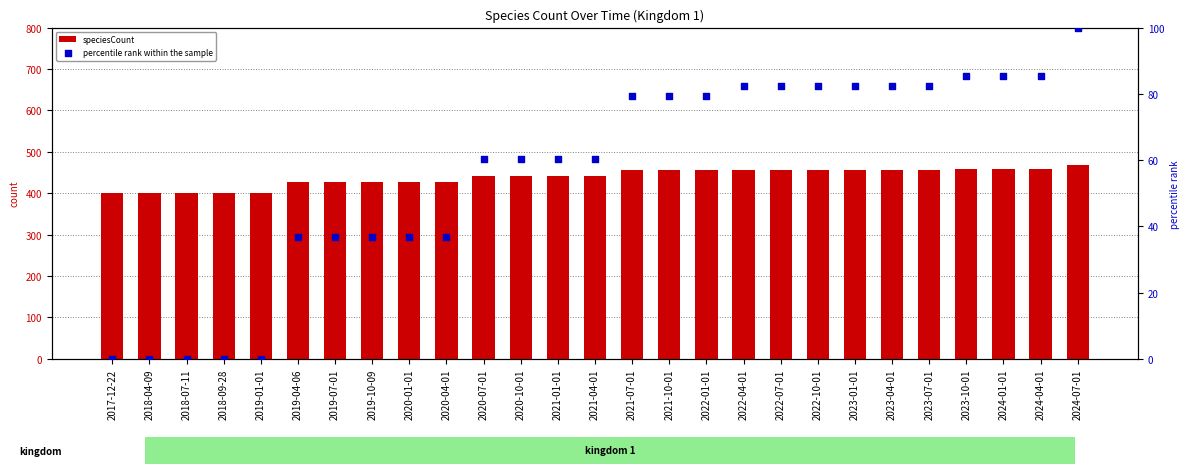

Which series contains the highest Y value?

speciesCount